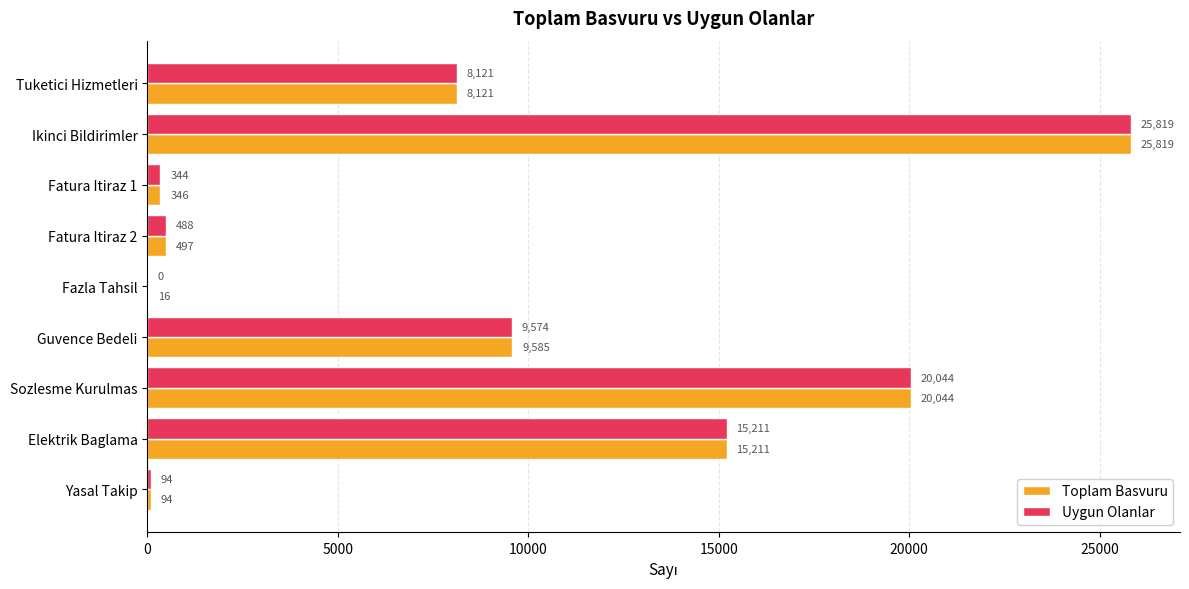

True or false: Uygun Olanlar has a value of 344 at Fatura Itiraz 1.

True